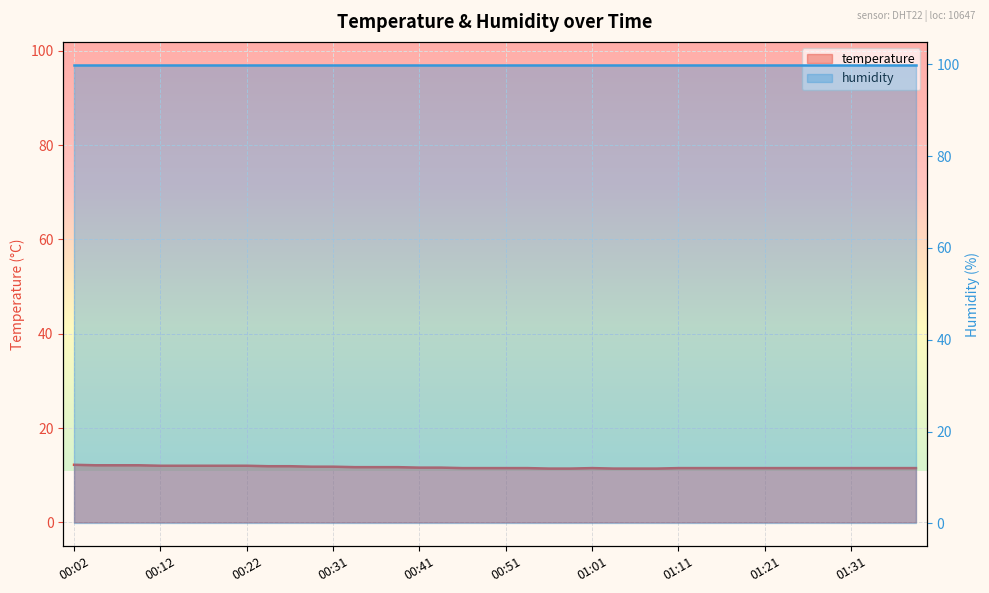

Does the chart display data point markers on the line(s)?

No